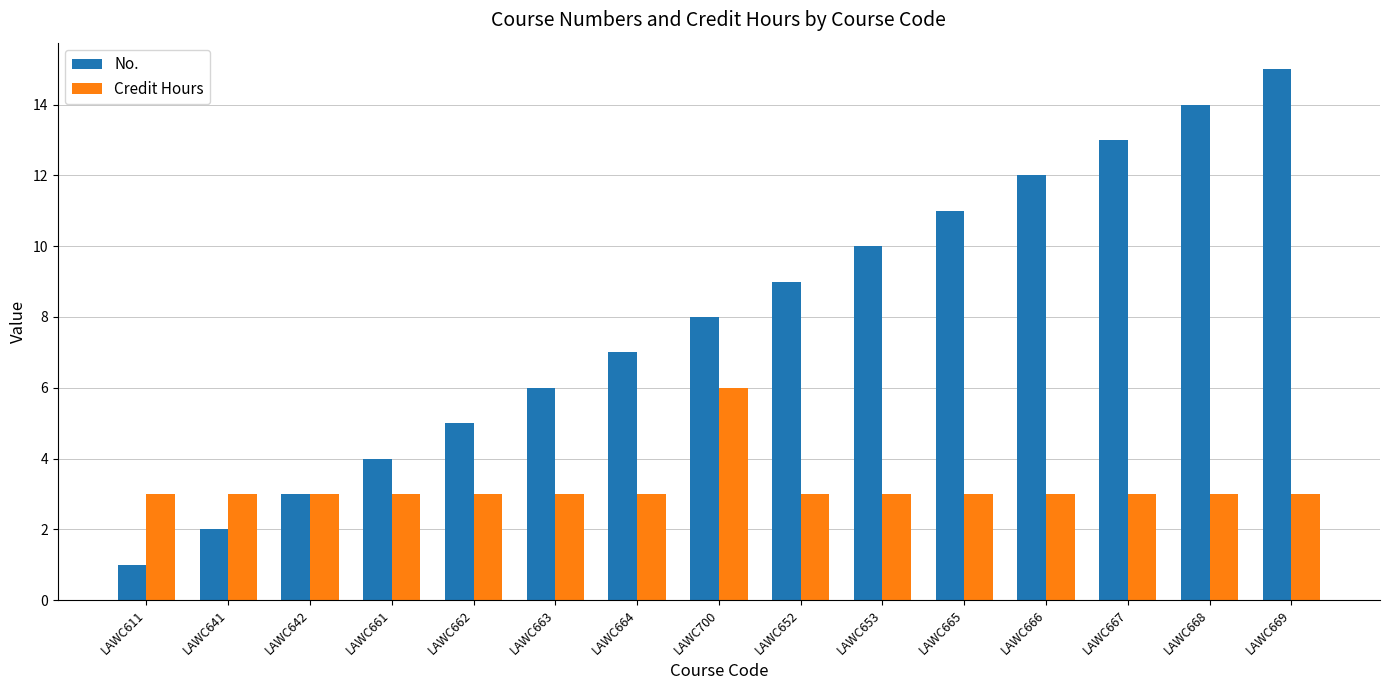

What position from the left is LAWC642?

3